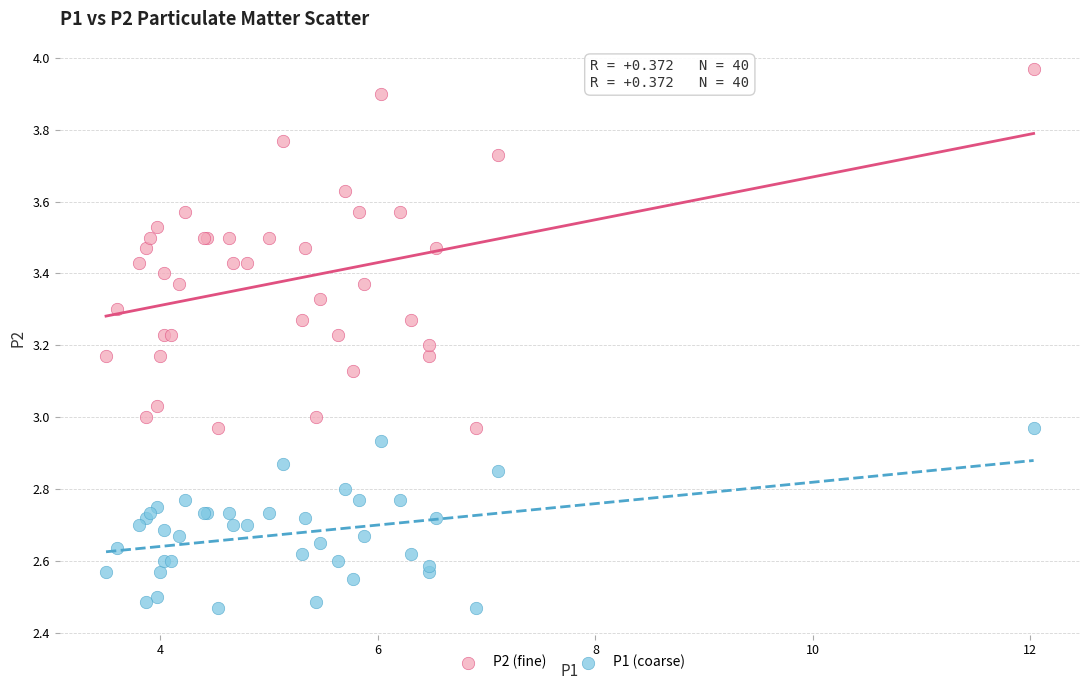

Which series reaches the minimum Y coordinate?

P1 (coarse)